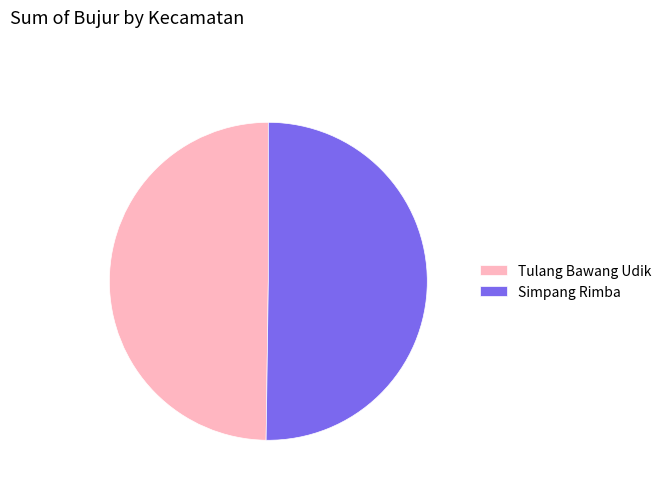

Is it true that Simpang Rimba is 39% of the pie?

False